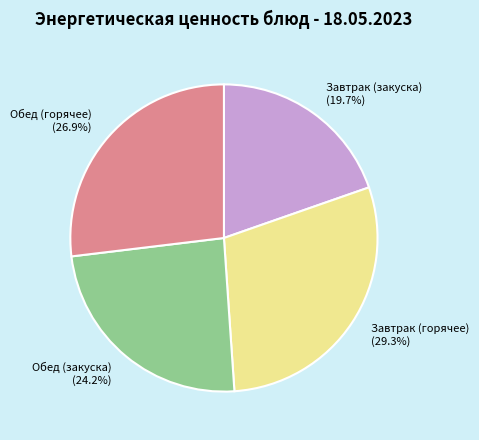

Rank the categories by value from highest to lowest.

Завтрак (горячее), Обед (горячее), Обед (закуска), Завтрак (закуска)